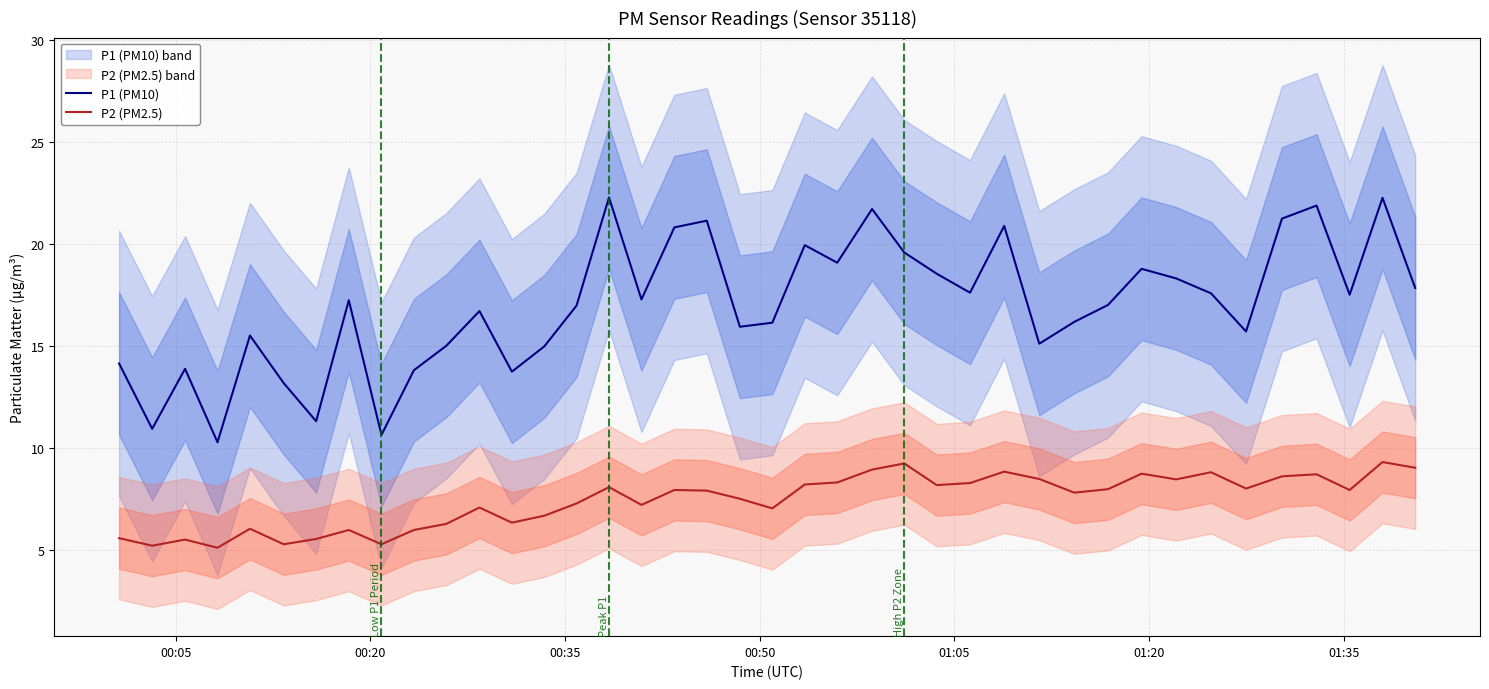

True or false: P2 (PM2.5) and P1 (PM10) cross at least once.

False